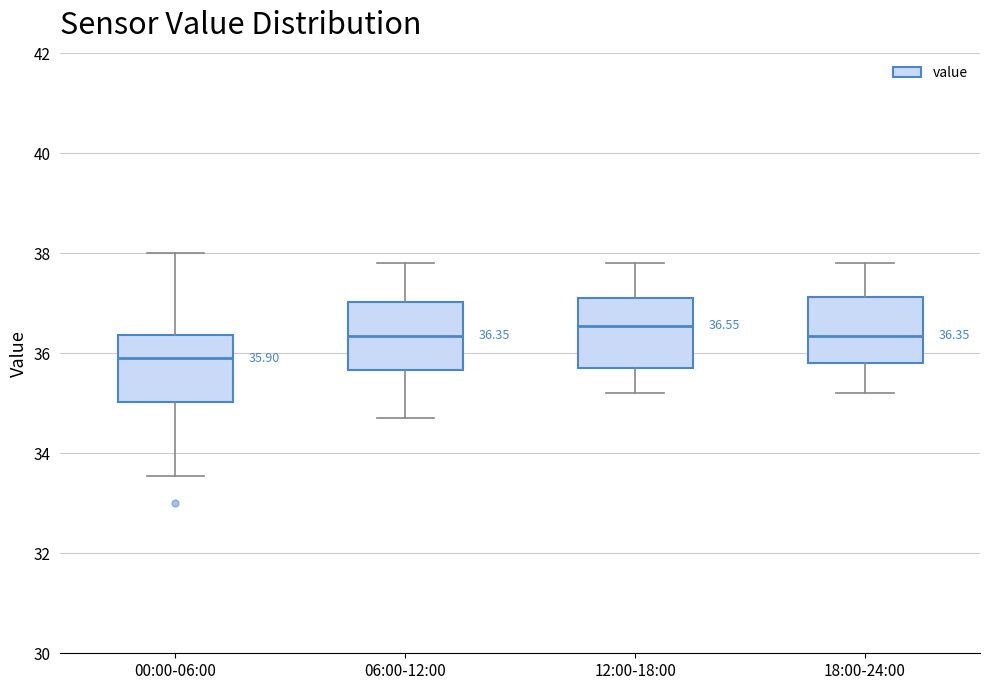

Which box's median line is the highest?

12:00-18:00